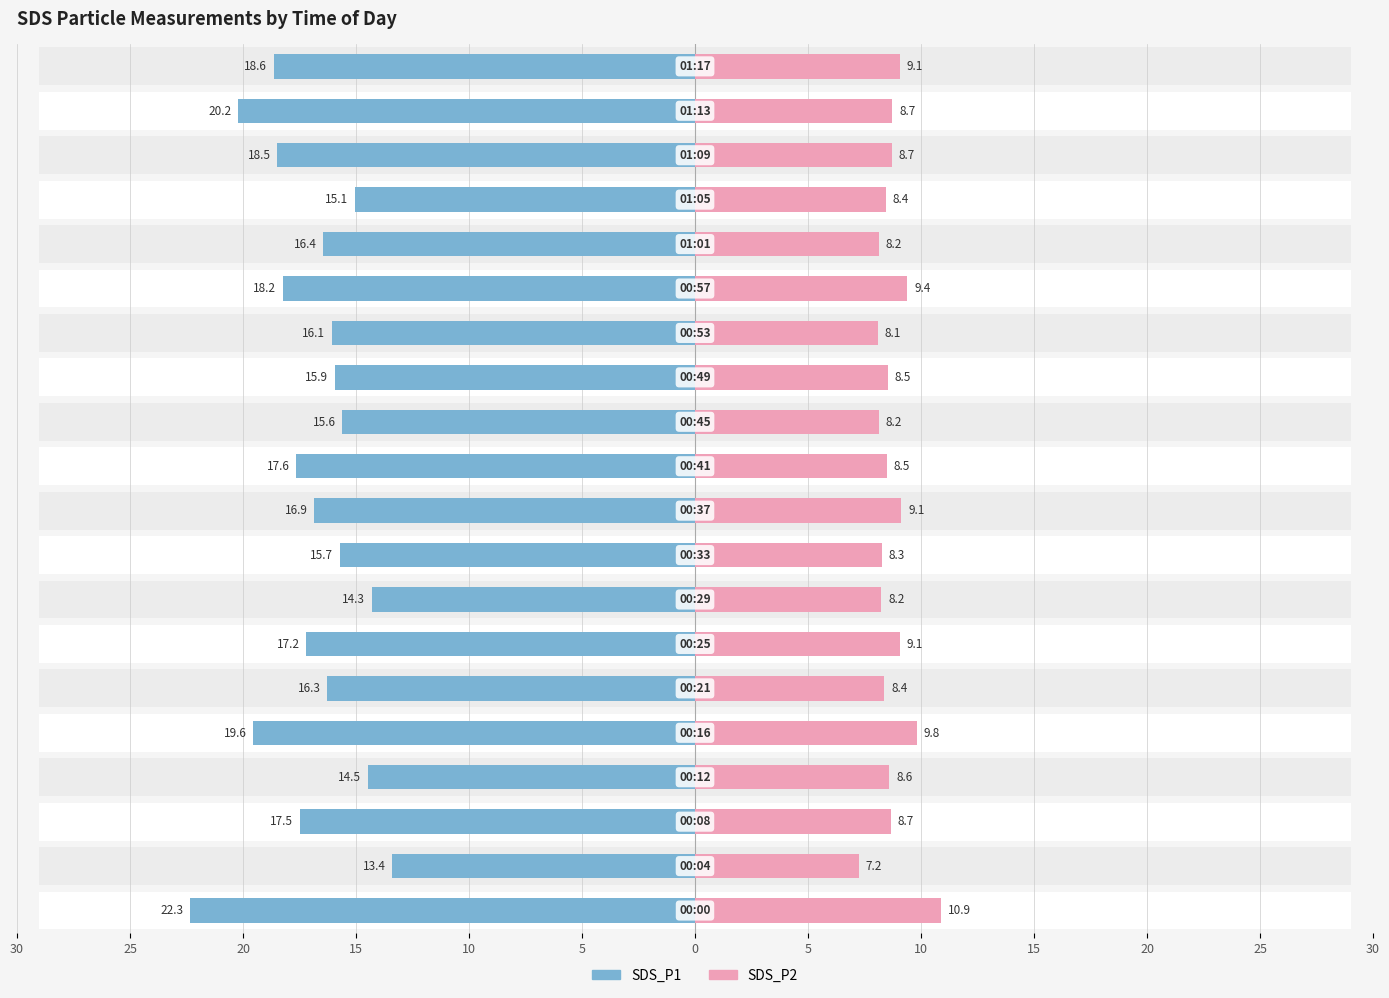

At how many categories does at least one series exceed -5?

20